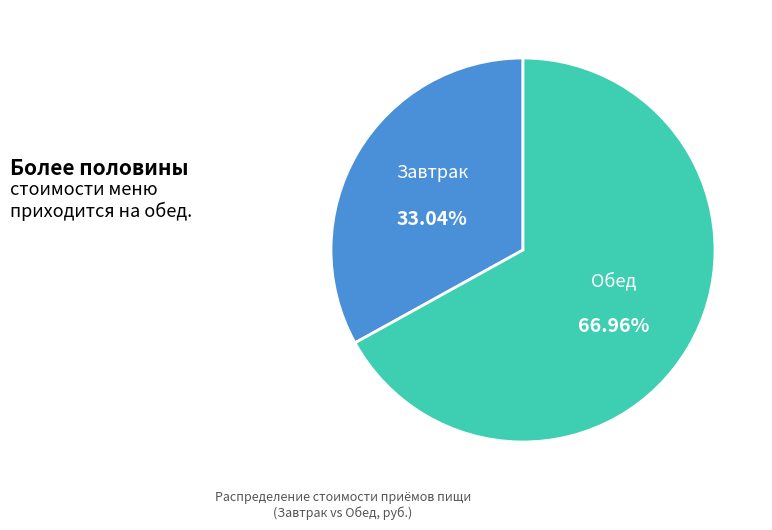

Does any single category account for the majority?

Yes